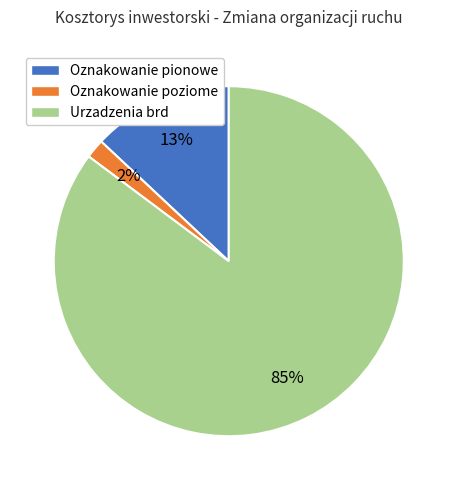

Which has a higher value, Oznakowanie poziome or Oznakowanie pionowe?

Oznakowanie pionowe